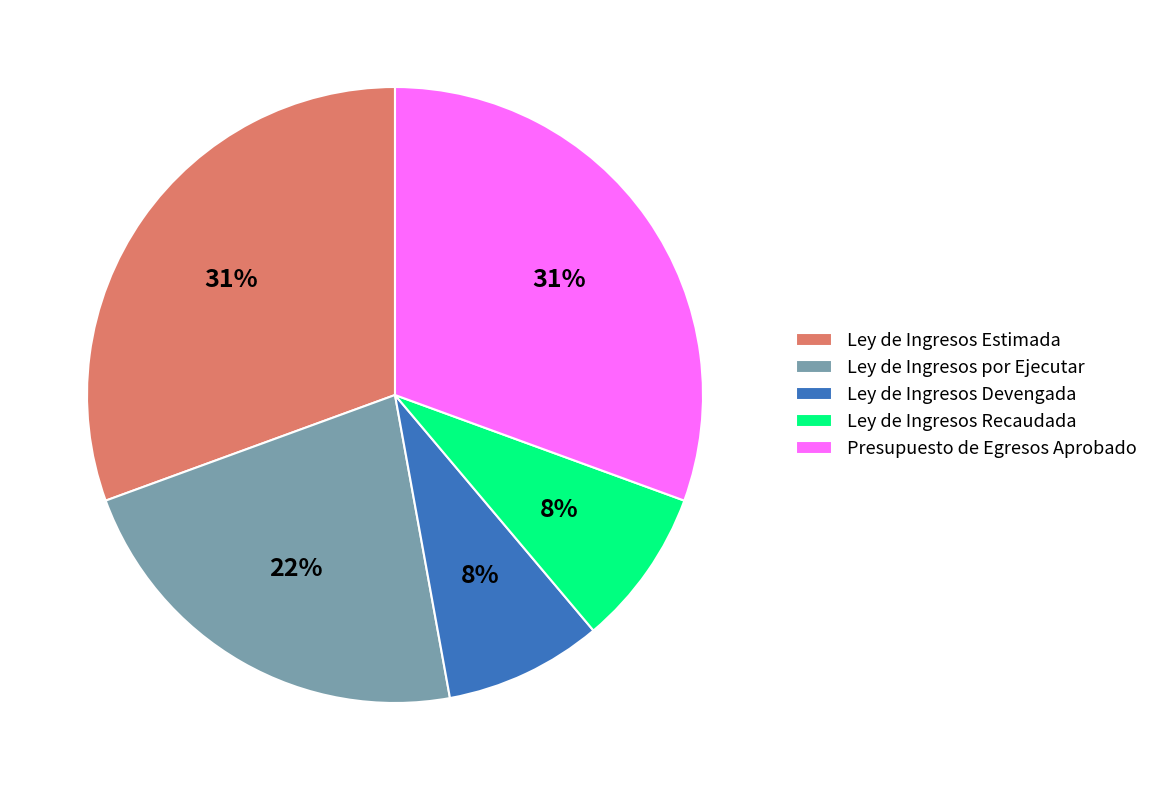

The Ley de Ingresos Estimada slice represents 31% of the pie. True or false?

True